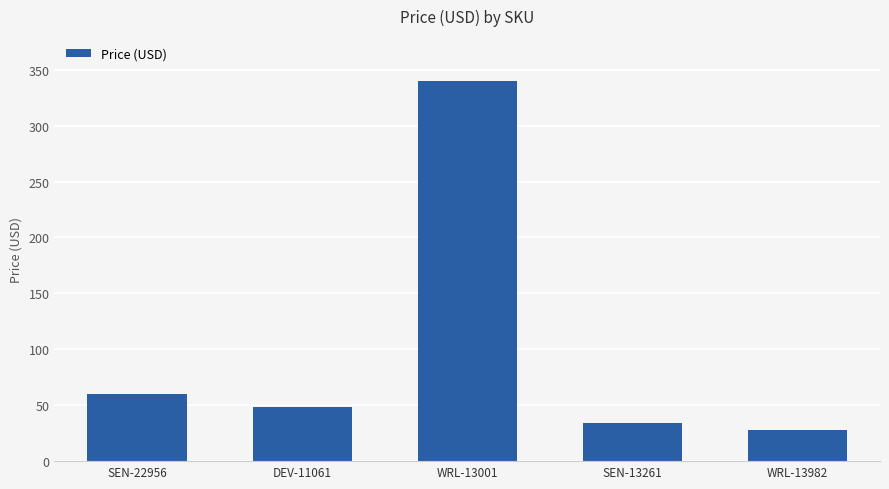

What is the value of the 1st bar from the left?

60.0